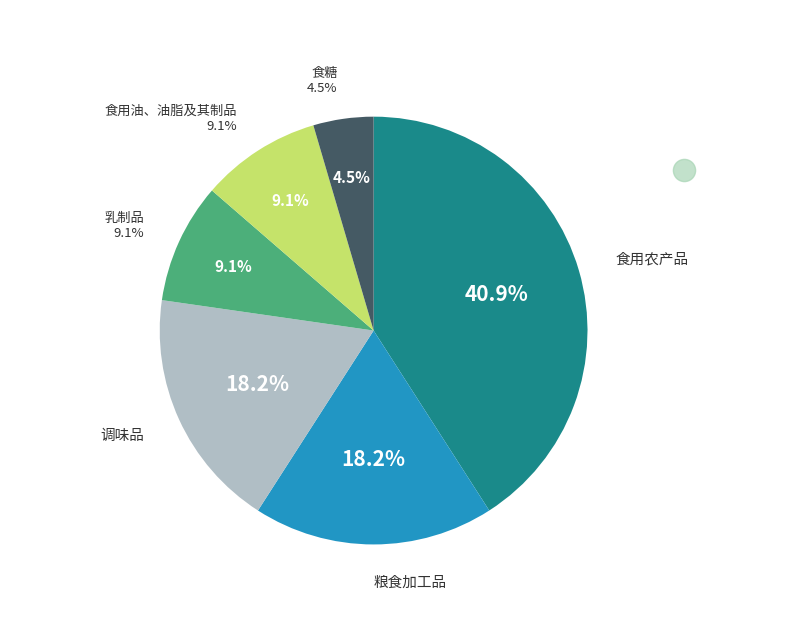

Is it true that 食用农产品 is 41% of the pie?

True